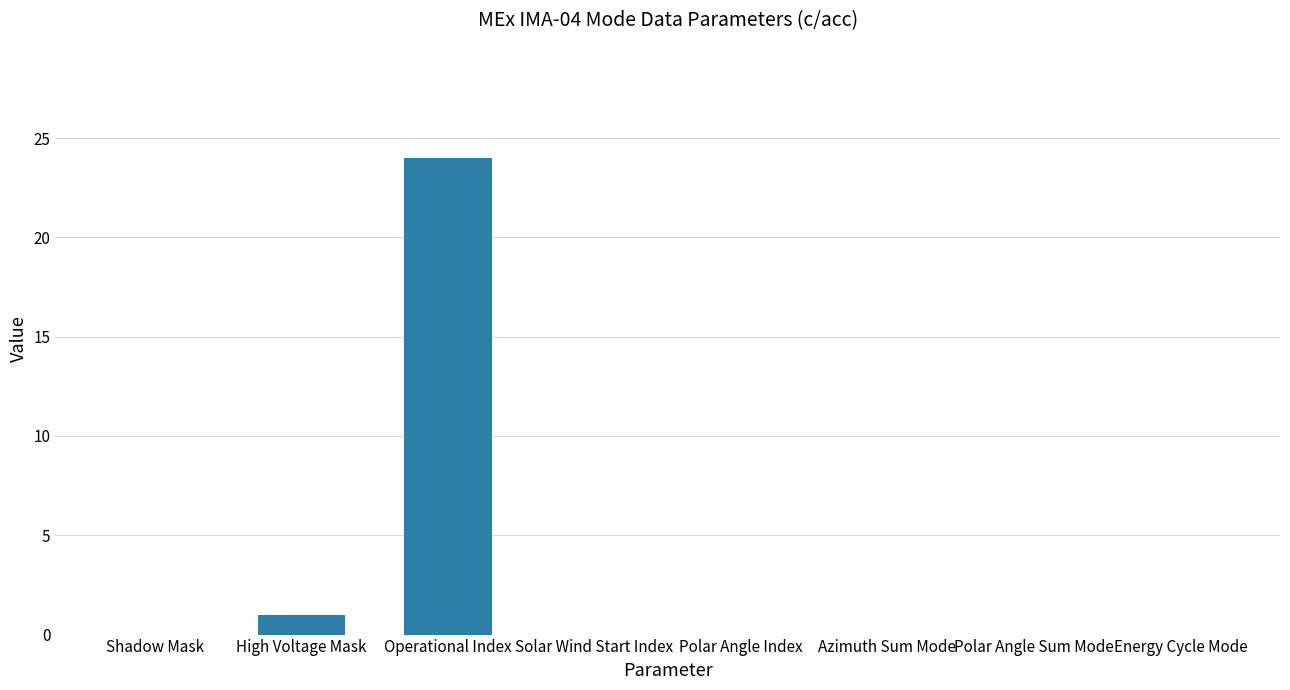

Reading left to right, transcribe all the data shown in this chart.

0	1	24	0	0	0	0	0